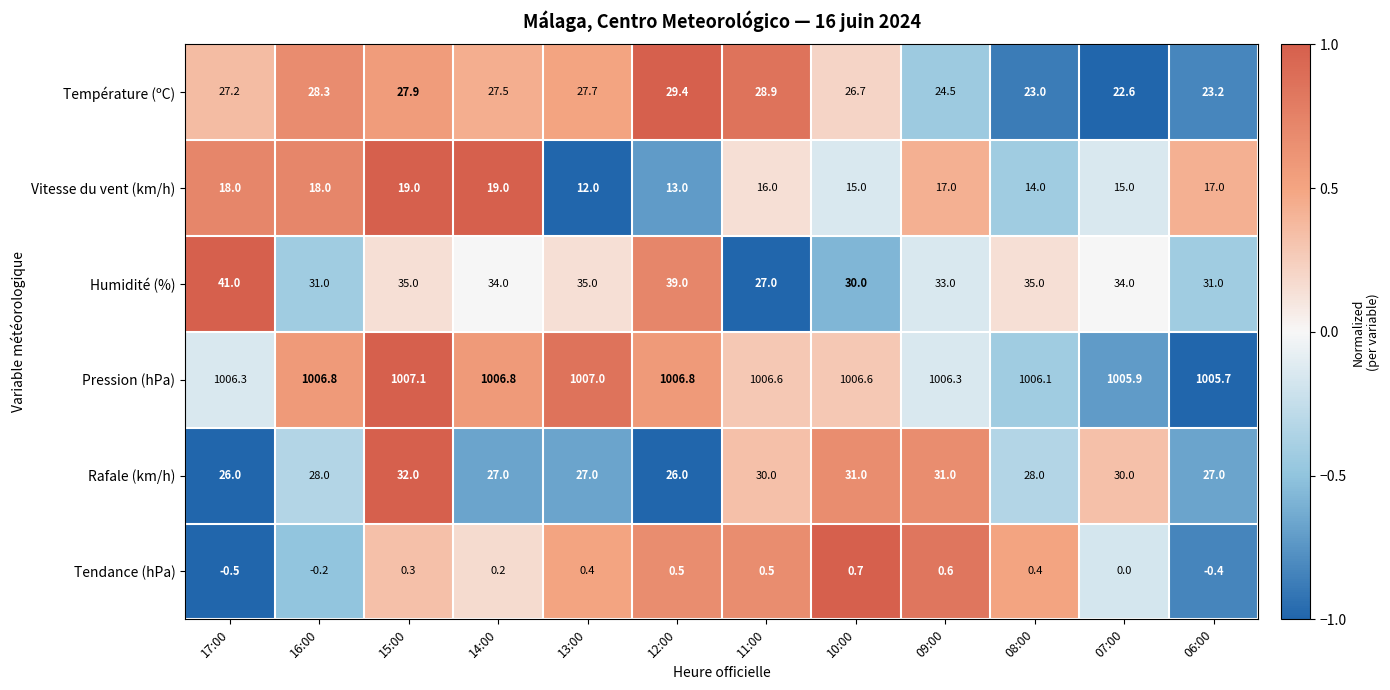

Which series has the largest range (max minus min)?

Humidité (%)